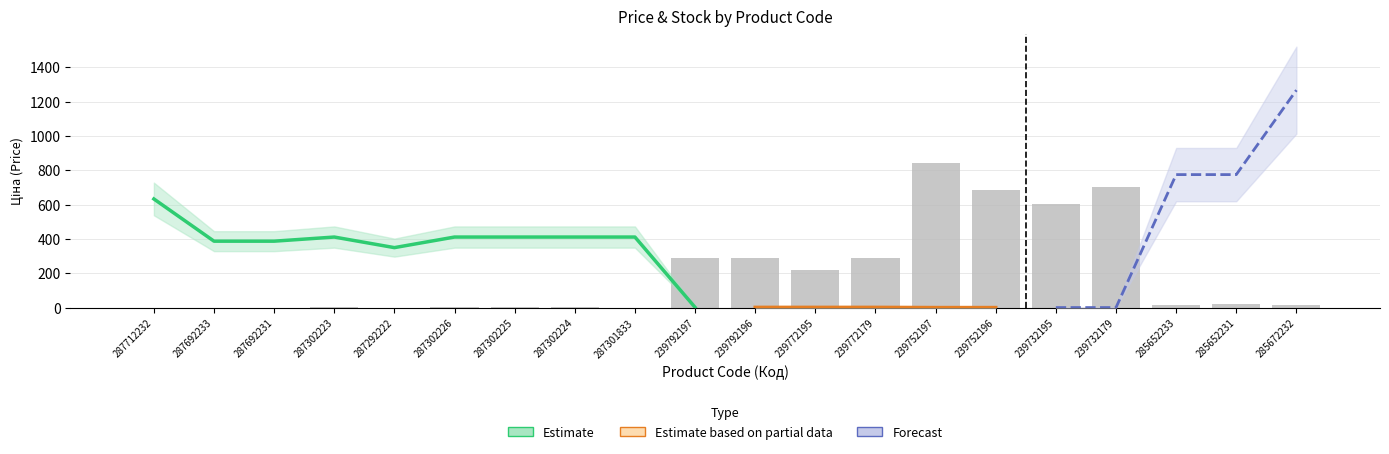

What is the difference between the maximum and minimum values?

845